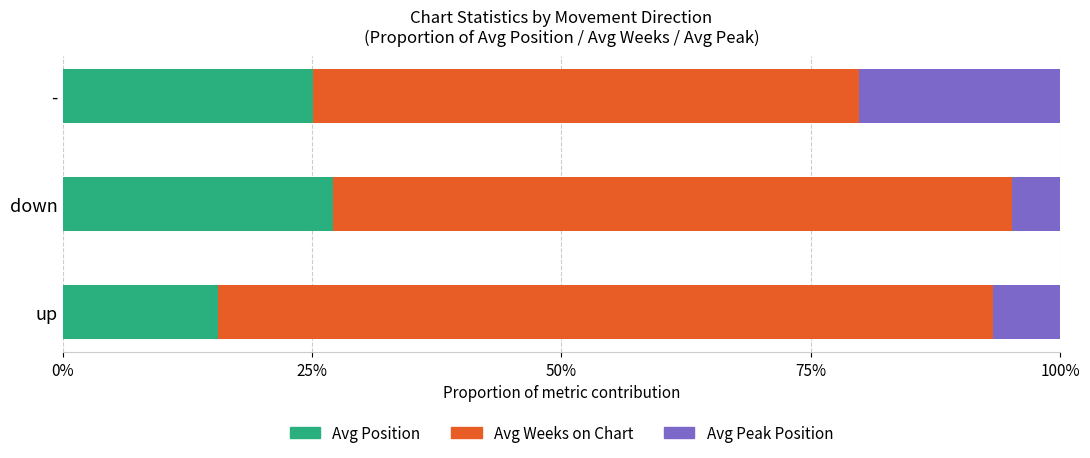

What is the sum of the Avg Position values at up and -?

40.7